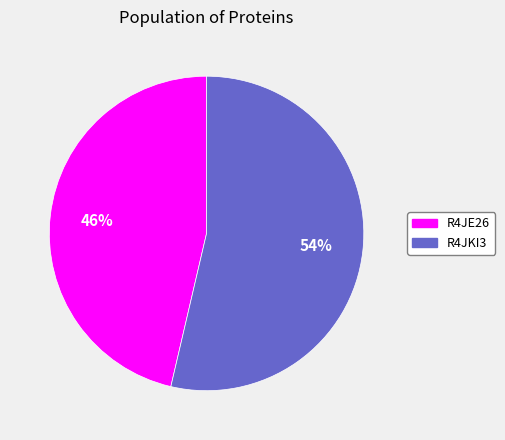

Does any single category account for the majority?

Yes